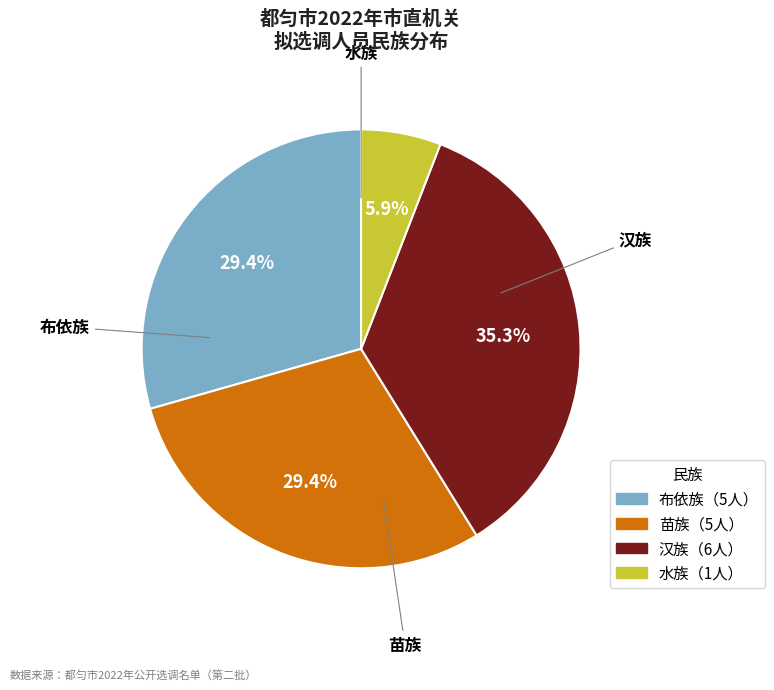

Does 水族 represent more than half of the total?

No